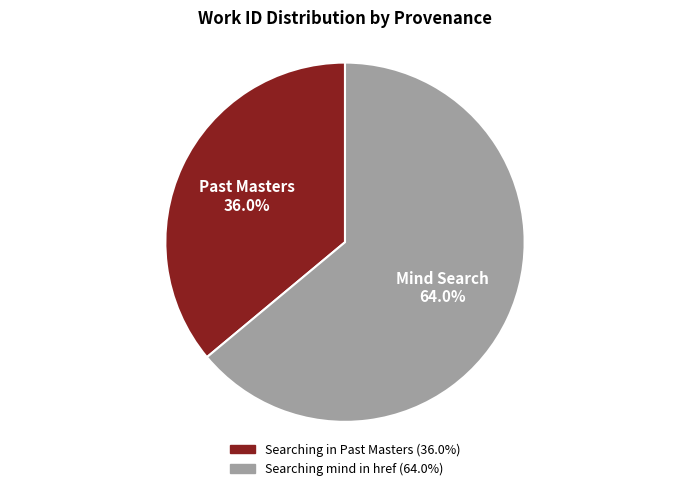

Count the number of slices in the pie.

2